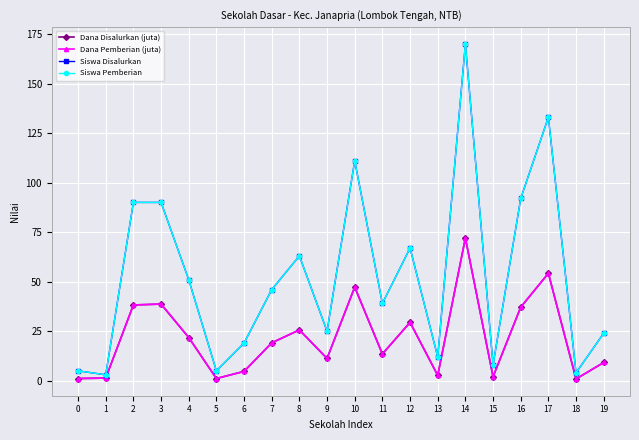

Reading left to right, list all the values displayed in this chart.

Dana Disalurkan (juta): 0=1.1	1=1.4	2=38.2	3=38.7	4=21.8	5=1.1	6=4.7	7=19.1	8=25.6	9=11.2	10=47.2	11=13.5	12=29.5	13=2.7	14=72.0	15=2.0	16=37.1	17=54.2	18=0.9	19=9.2
Dana Pemberian (juta): 0=1.1	1=1.4	2=38.2	3=38.7	4=21.8	5=1.1	6=4.7	7=19.1	8=25.6	9=11.2	10=47.2	11=13.5	12=29.5	13=2.7	14=72.0	15=2.0	16=37.1	17=54.2	18=0.9	19=9.2
Siswa Disalurkan: 0=5.0	1=3.0	2=90.0	3=90.0	4=51.0	5=5.0	6=19.0	7=46.0	8=63.0	9=25.0	10=111.0	11=39.0	12=67.0	13=12.0	14=170.0	15=8.0	16=92.0	17=133.0	18=4.0	19=24.0
Siswa Pemberian: 0=5.0	1=3.0	2=90.0	3=90.0	4=51.0	5=5.0	6=19.0	7=46.0	8=63.0	9=25.0	10=111.0	11=39.0	12=67.0	13=12.0	14=170.0	15=8.0	16=92.0	17=133.0	18=4.0	19=24.0